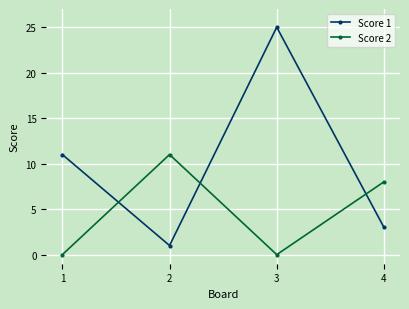

What is the total value across all series at 3?

25